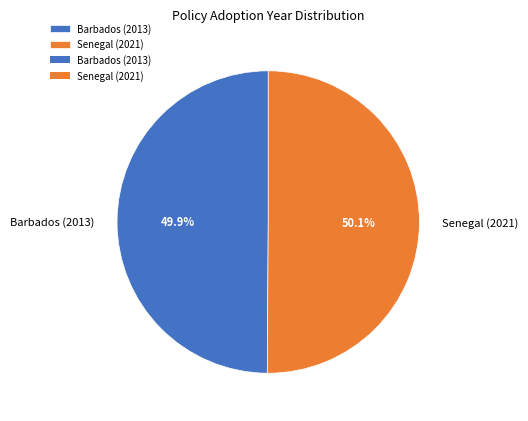

To the nearest percent, what is the average slice percentage?

50%